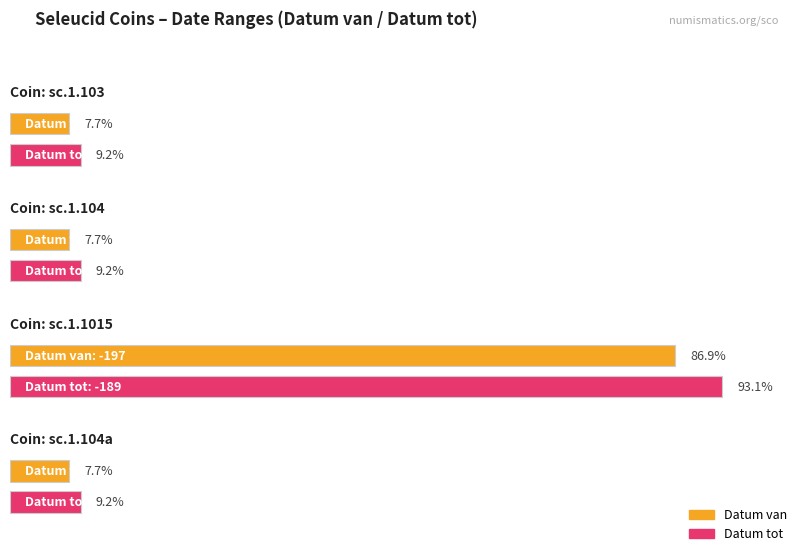

What is the greatest value displayed?

-189